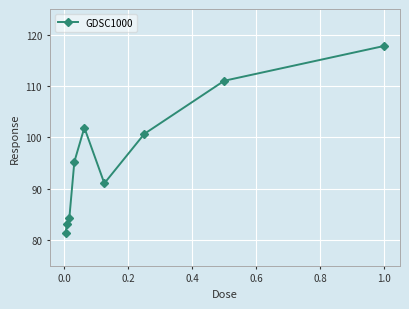

What is the average value?

96.3